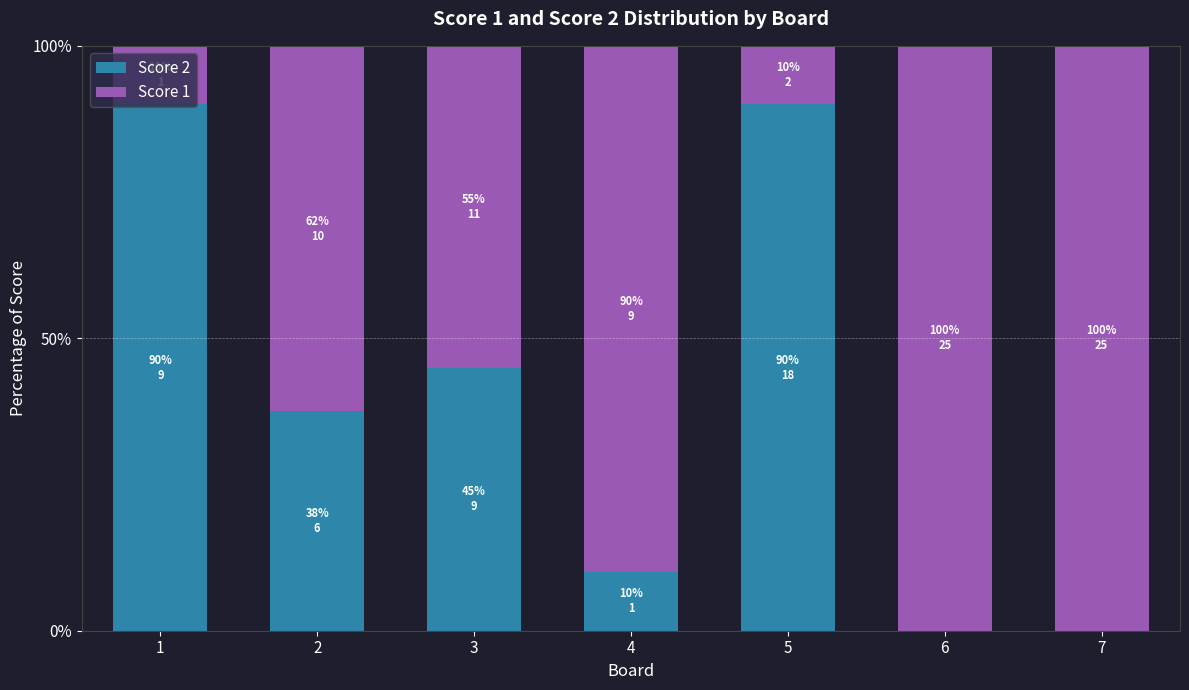

What is the sum of all Score 2 values?

272.5